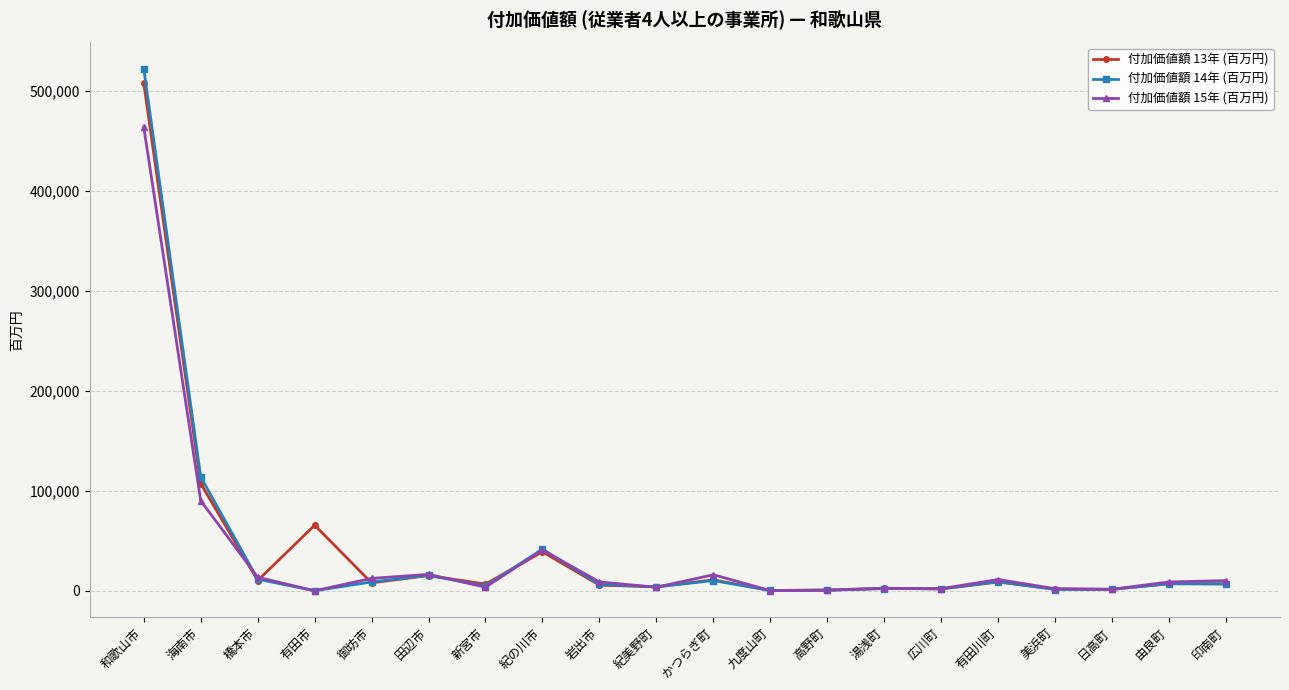

What is the maximum value shown in the chart?

522571